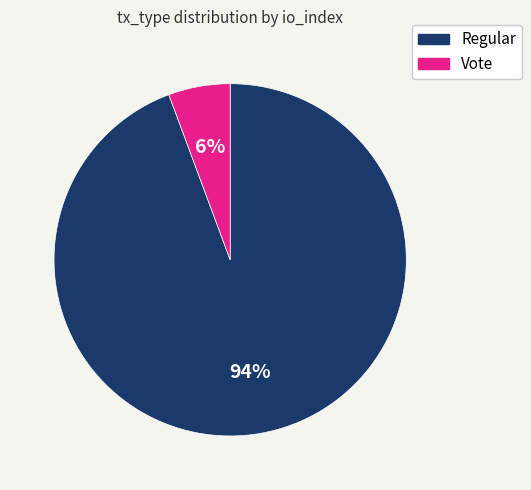

Is the sum of Regular and Vote greater than half?

Yes